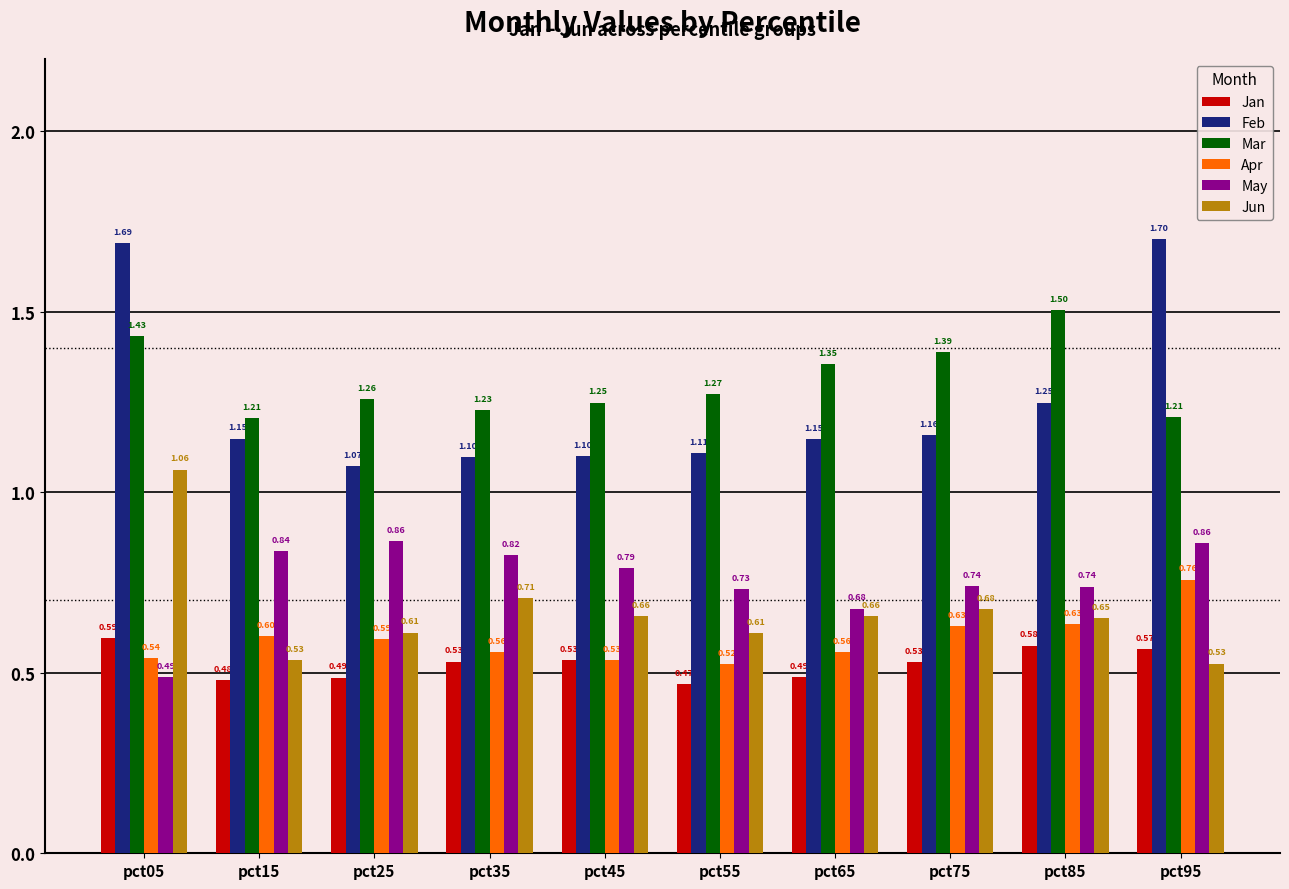

At which label is May closest to 0?

pct05